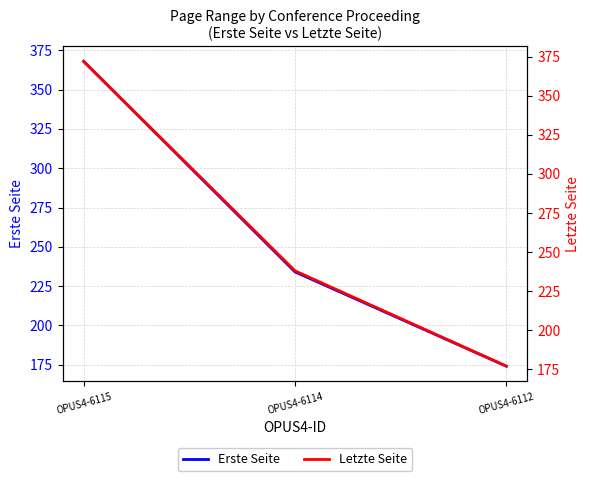

How many lines are shown in the chart?

2